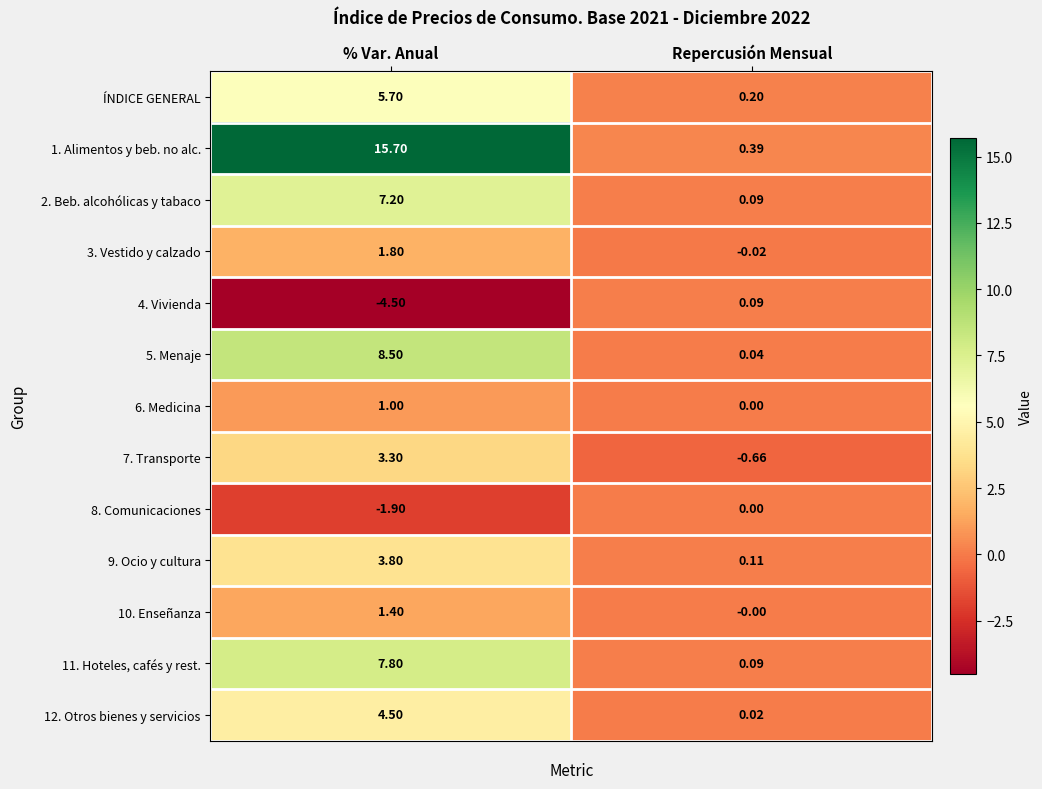

Rank the categories by 11. Hoteles, cafés y rest. value from lowest to highest.

Repercusión Mensual, % Var. Anual